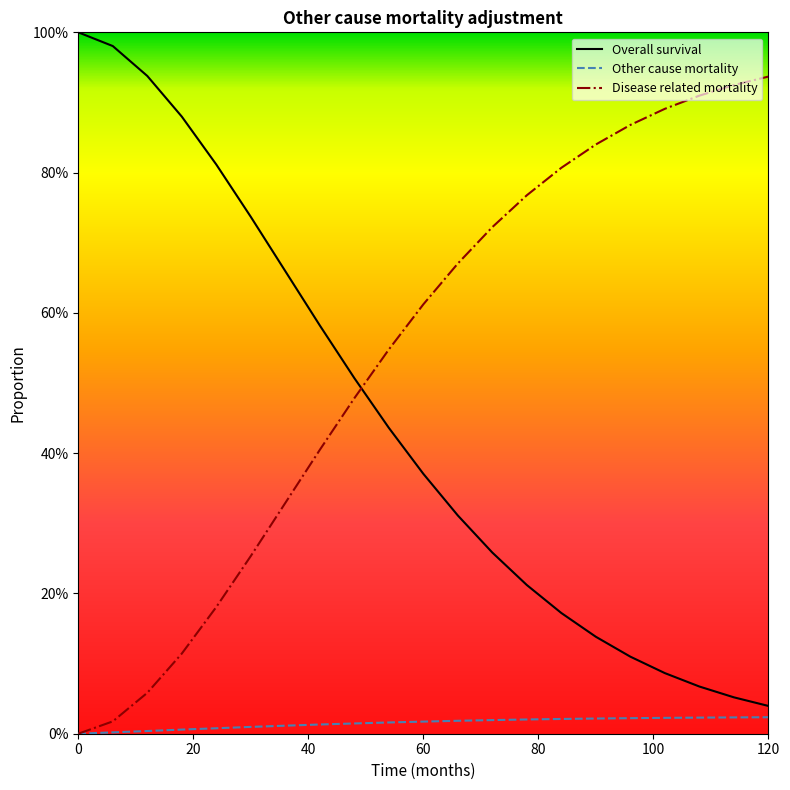

List the series in order of their peak value, lowest first.

Other cause mortality, Disease related mortality, Overall survival